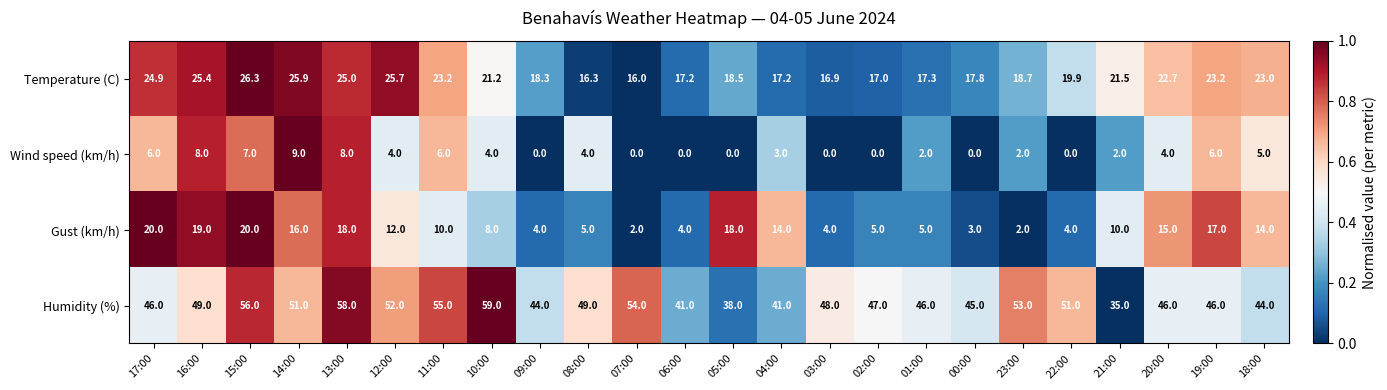

What is the difference between the Humidity (%) values at 09:00 and 10:00?

15.0